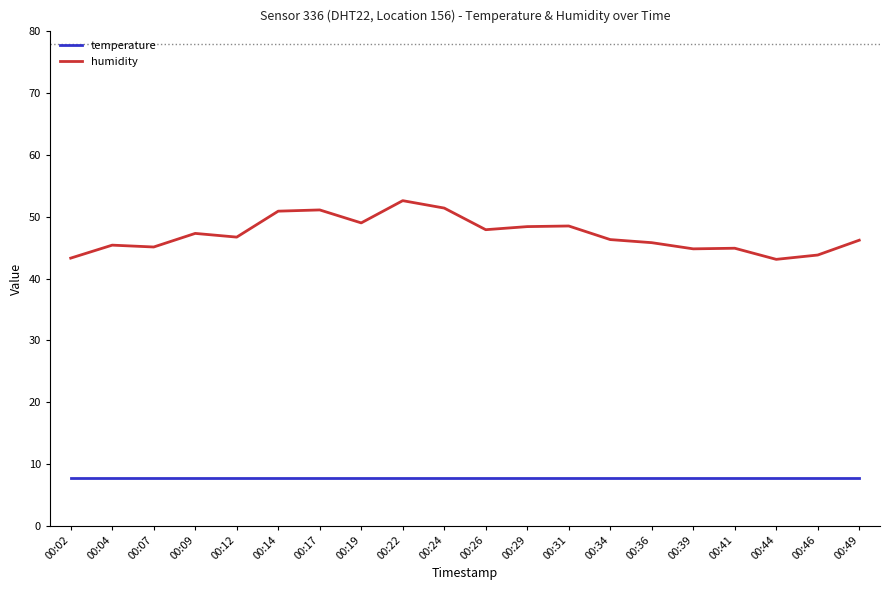

What is the smallest value displayed?

7.7